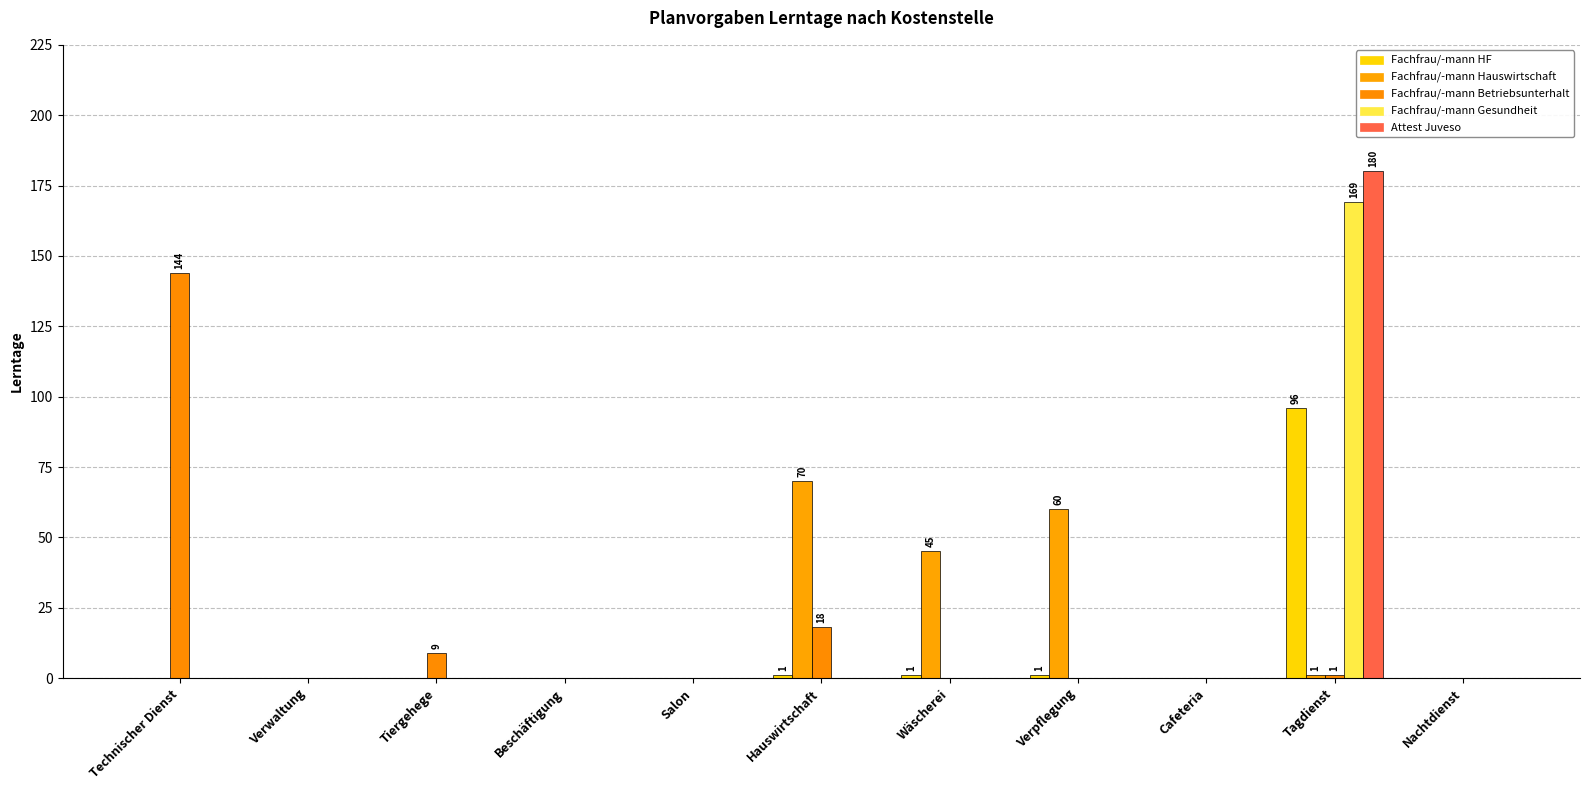

At Tiergehege, list the series in order from largest to smallest.

Fachfrau/-mann Betriebsunterhalt, Fachfrau/-mann HF, Fachfrau/-mann Hauswirtschaft, Fachfrau/-mann Gesundheit, Attest Juveso